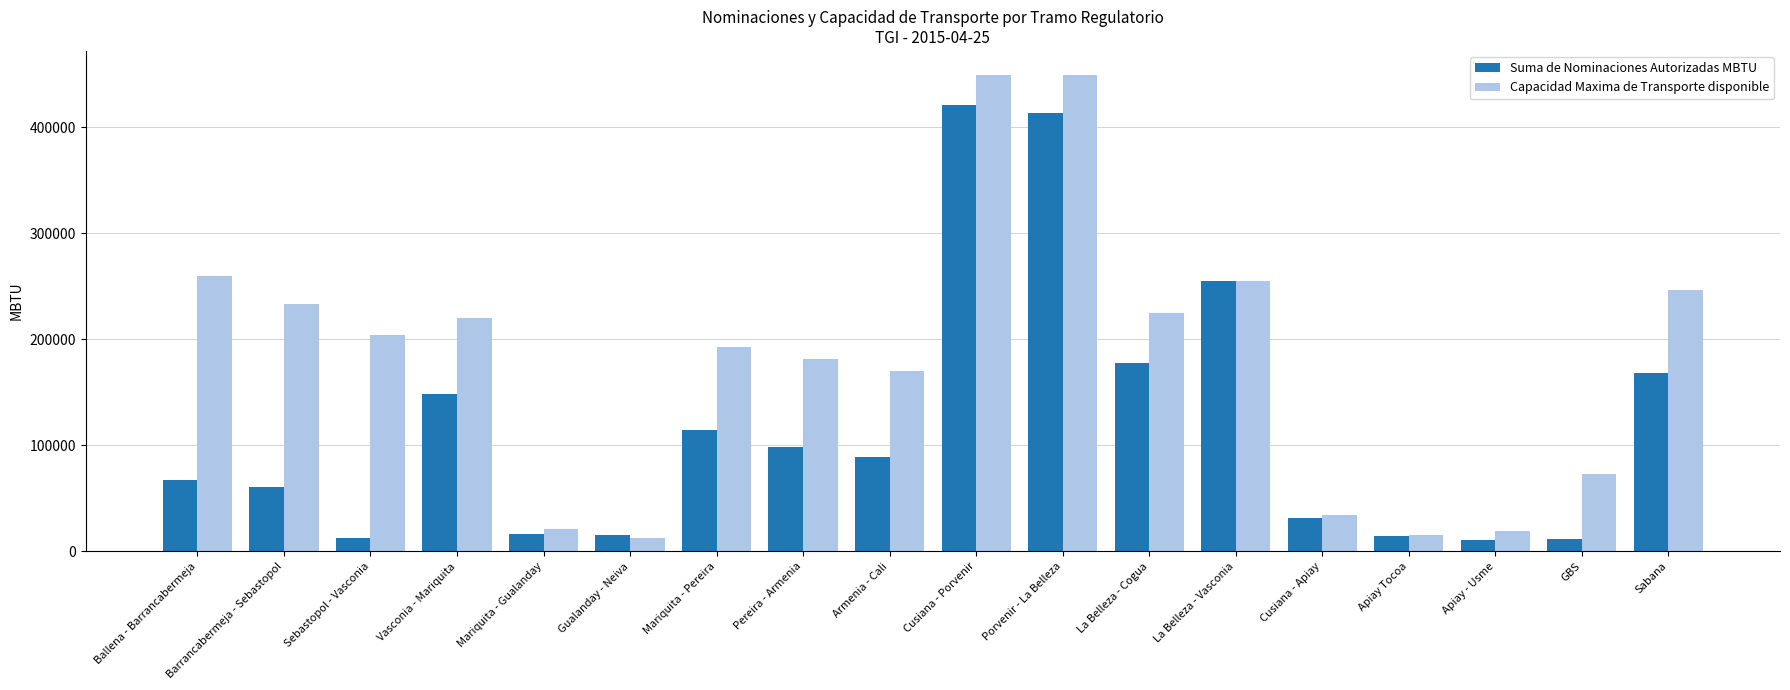

The Capacidad Maxima de Transporte disponible series shows 246564.1 at Sabana. True or false?

True